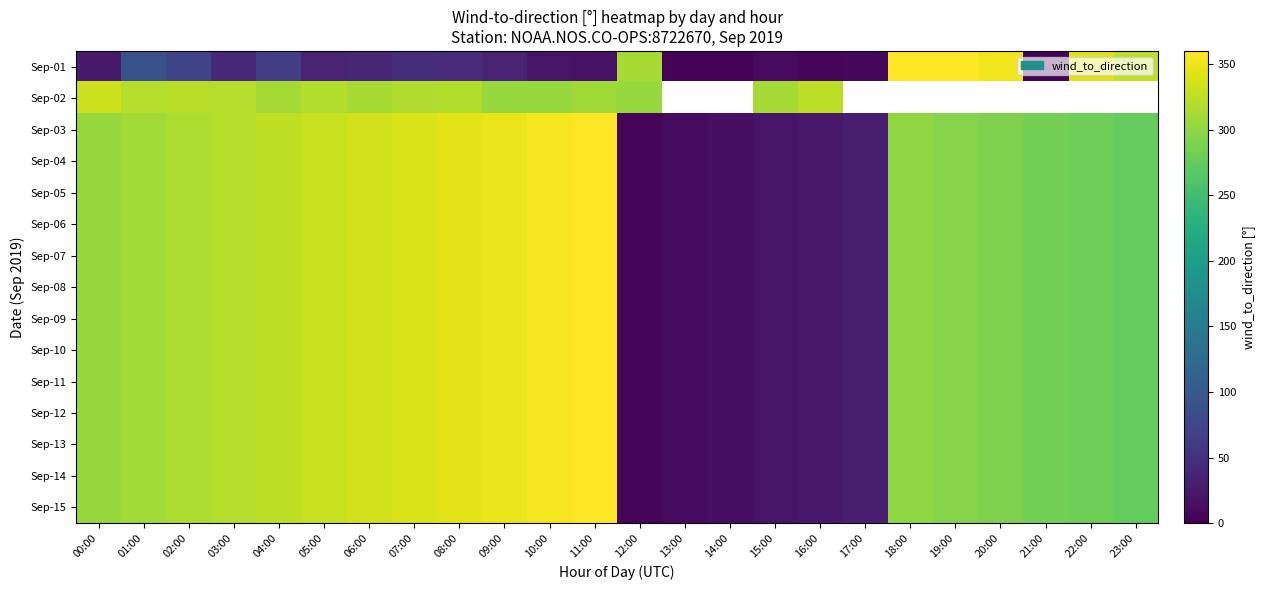

At how many categories does at least one series exceed 212?

21